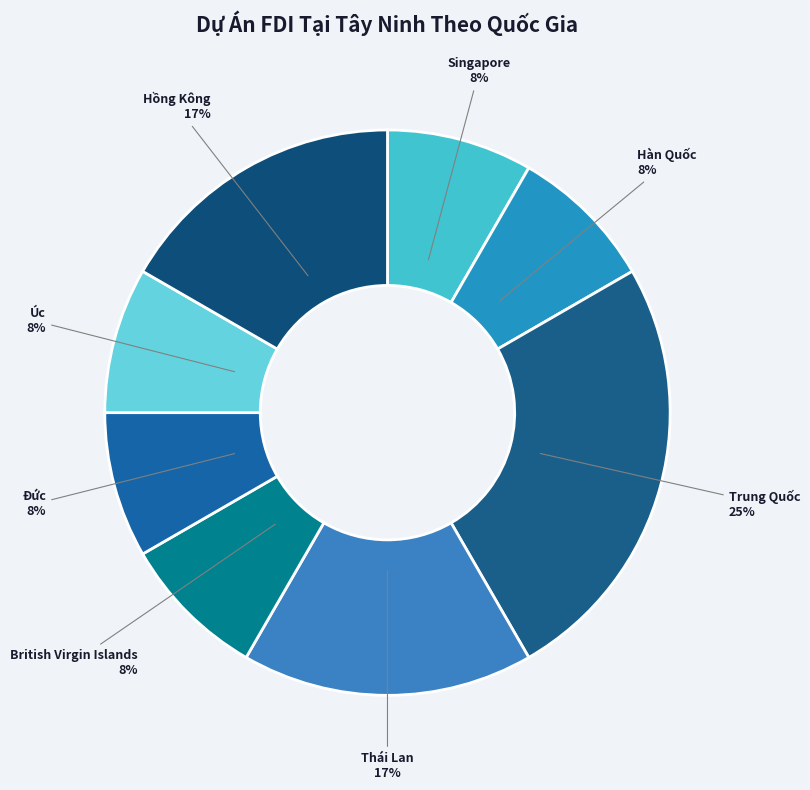

What is the largest slice in the pie chart?

Trung Quốc